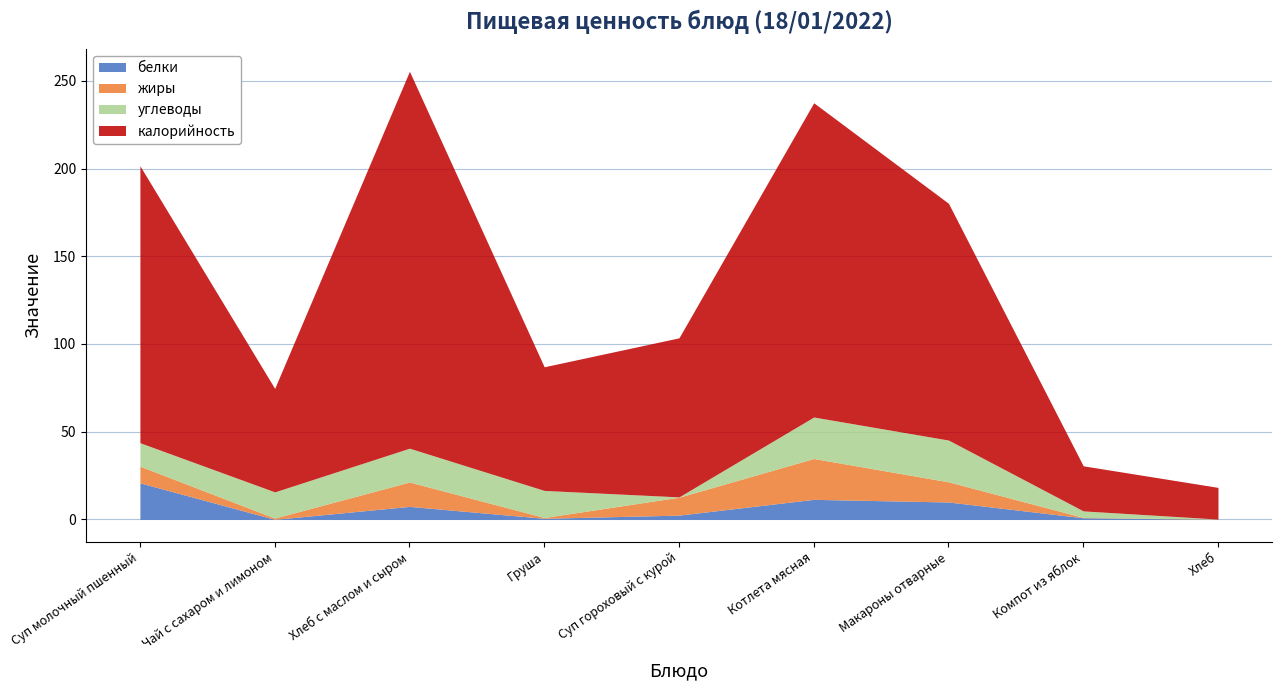

What is the difference between the maximum and minimum values in the углеводы series?

23.8